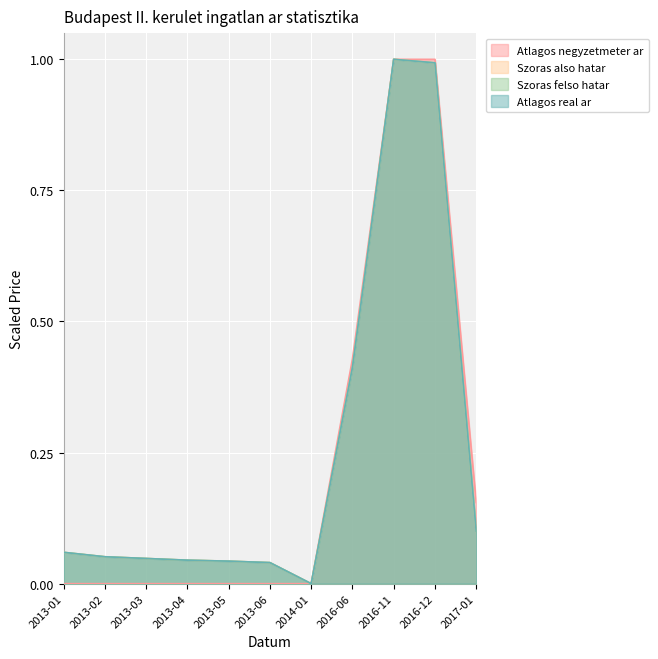

How many values in the Atlagos real ar series exceed 0?

10